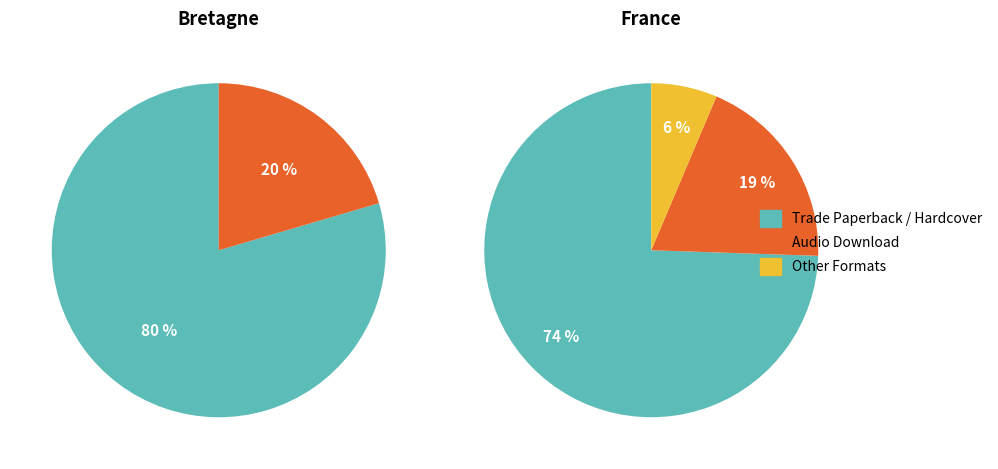

Which slice is the largest?

Trade Paperback